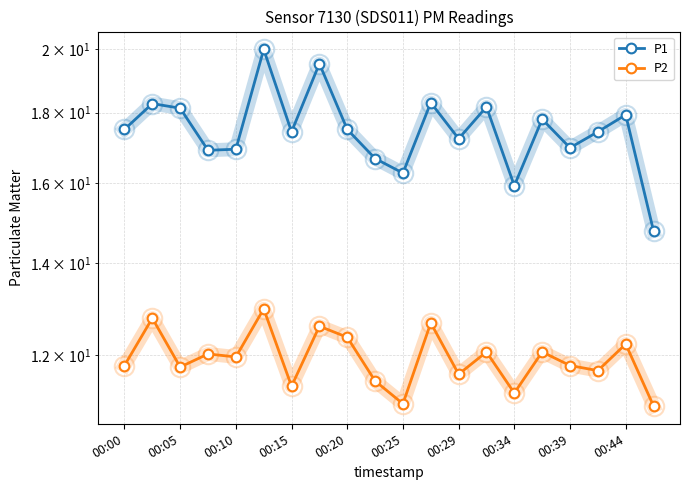

What is the approximate value of P2 at 19?

11.0